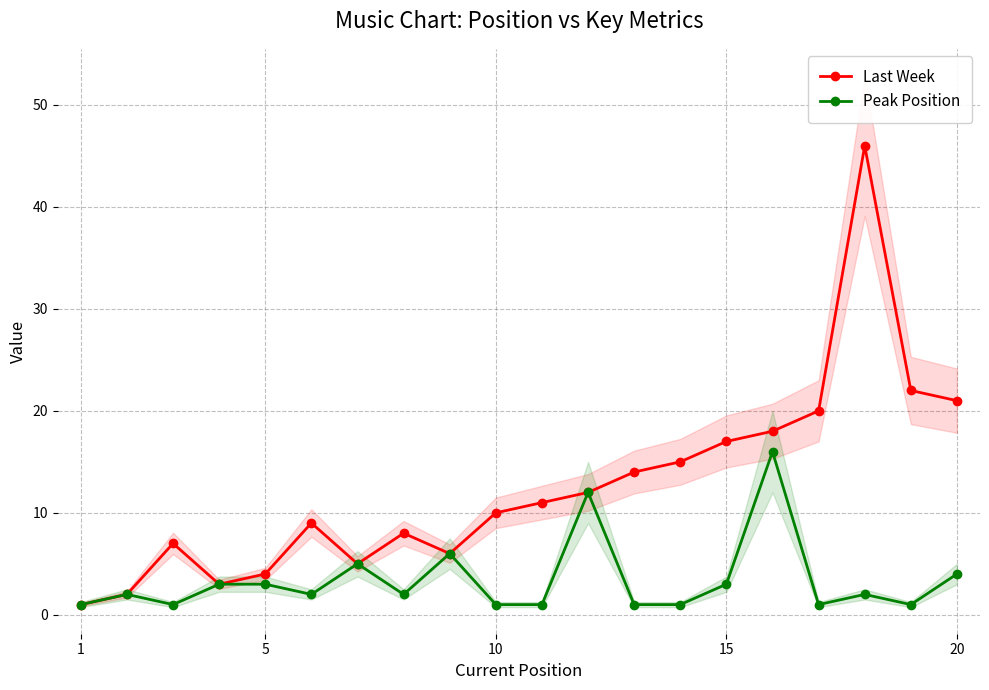

Which category has the lowest value in the Last Week series?

1